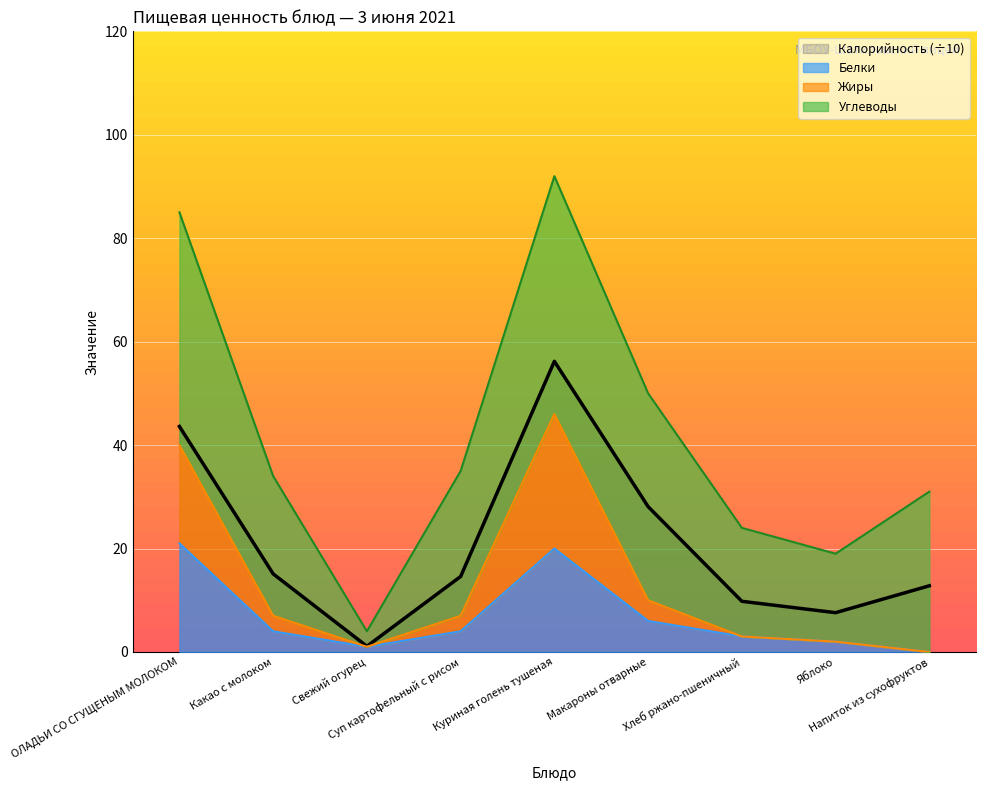

The value of Калорийность at Яблоко is 7.6. True or false?

True